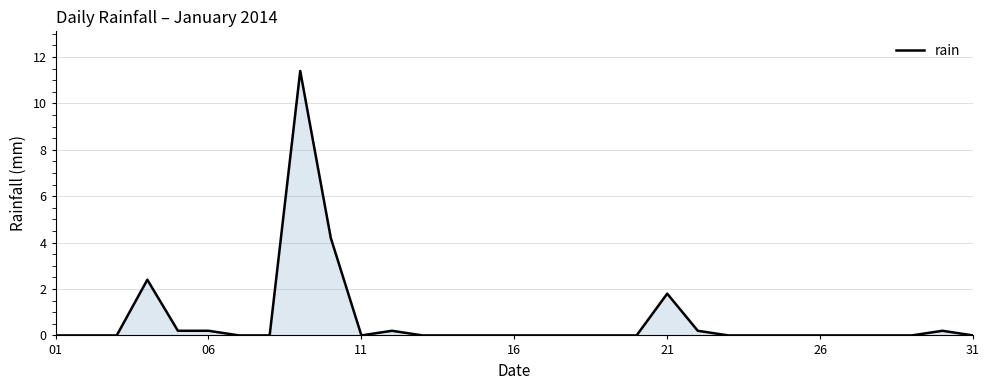

The value at 31 is -4.9. True or false?

False